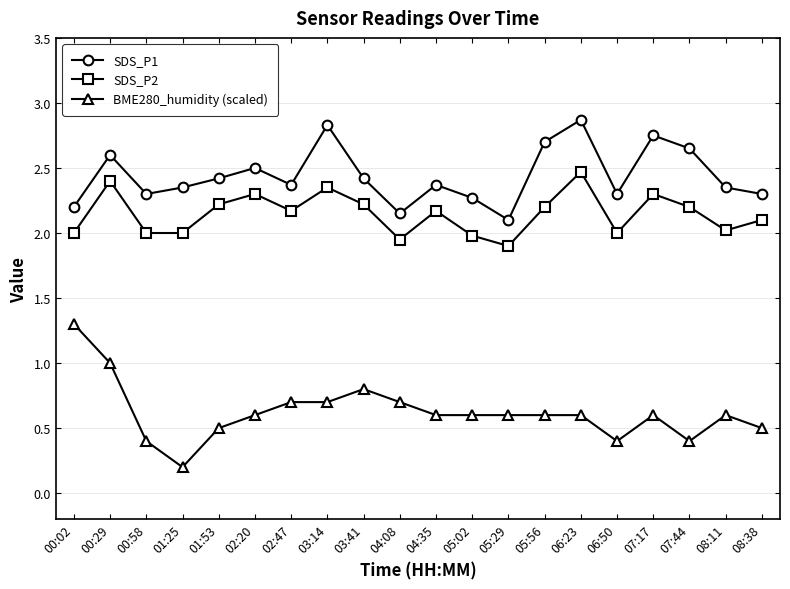

List the series in order of their overall mean, highest first.

SDS_P1, SDS_P2, BME280_humidity (scaled)